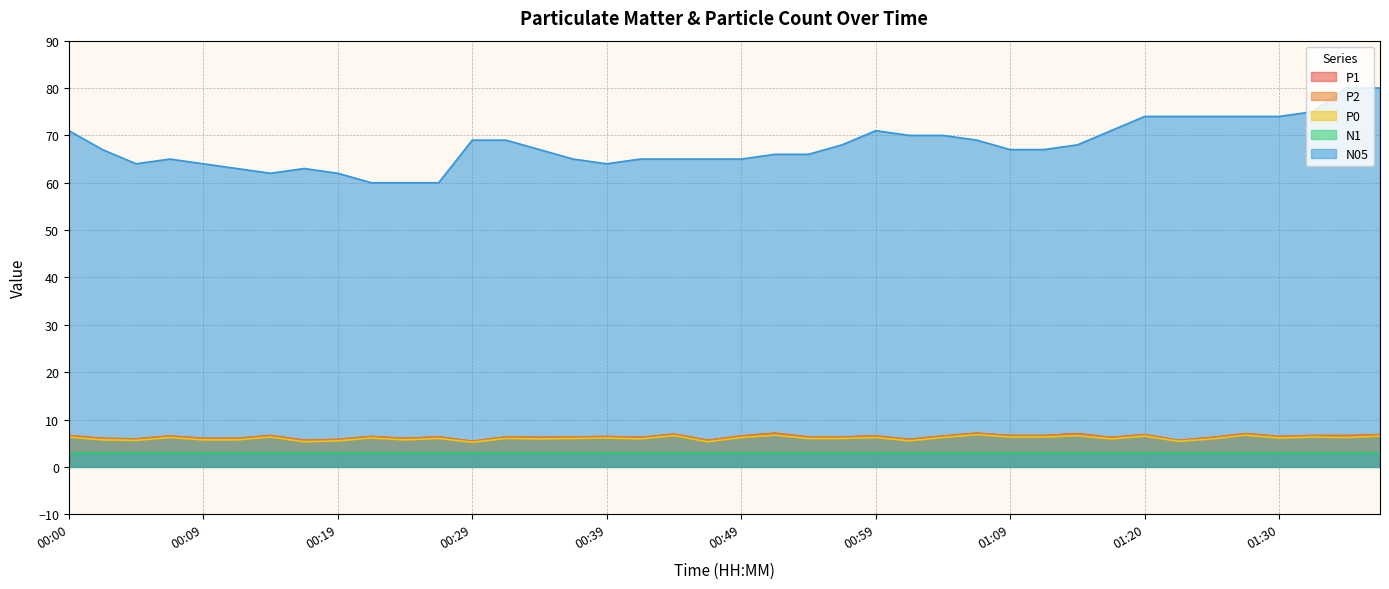

Does the chart display data point markers on the line(s)?

No